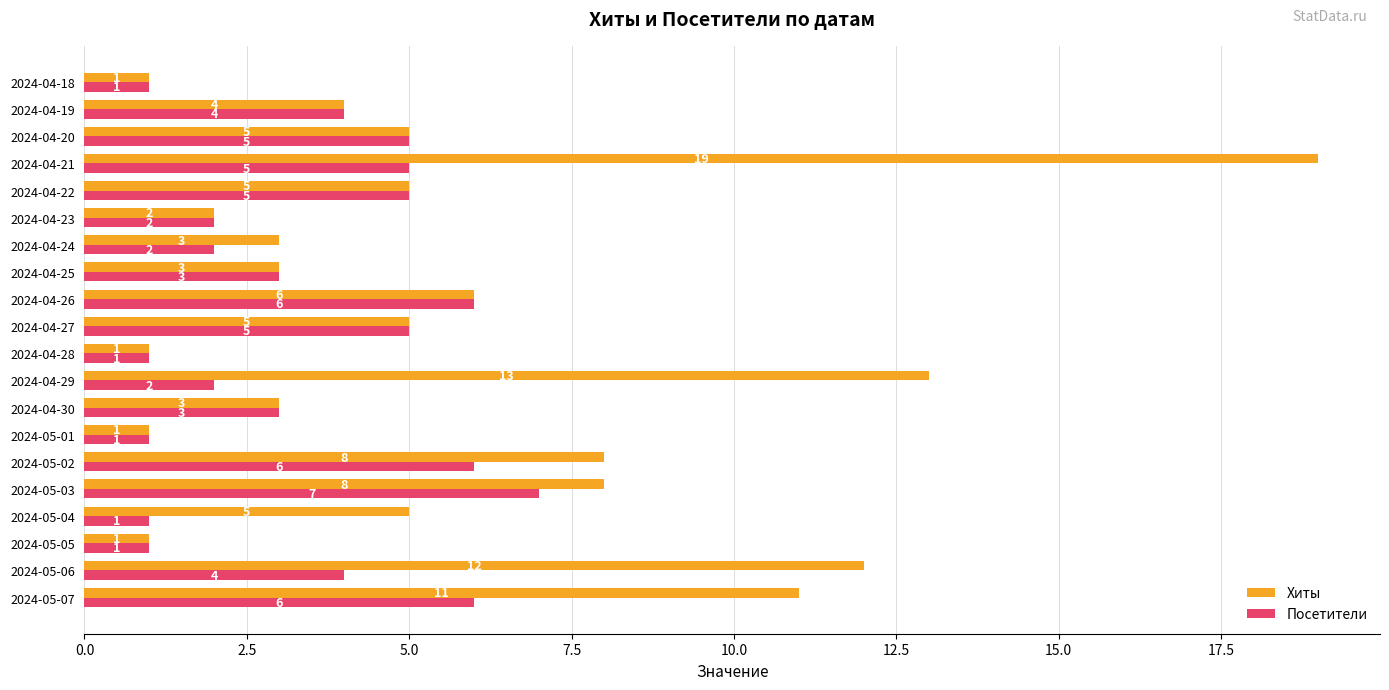

At how many categories does at least one series exceed 7?

6